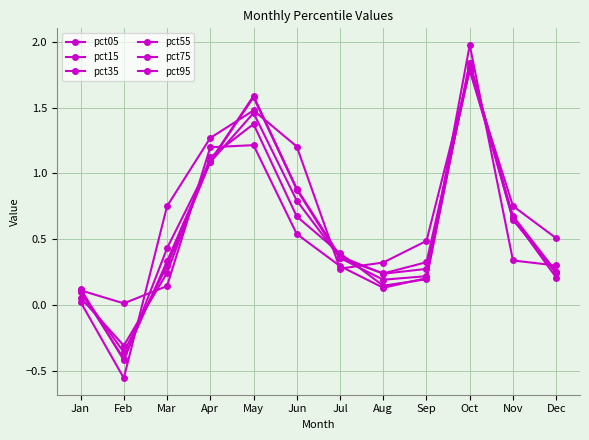

Count the number of data series in this chart.

6